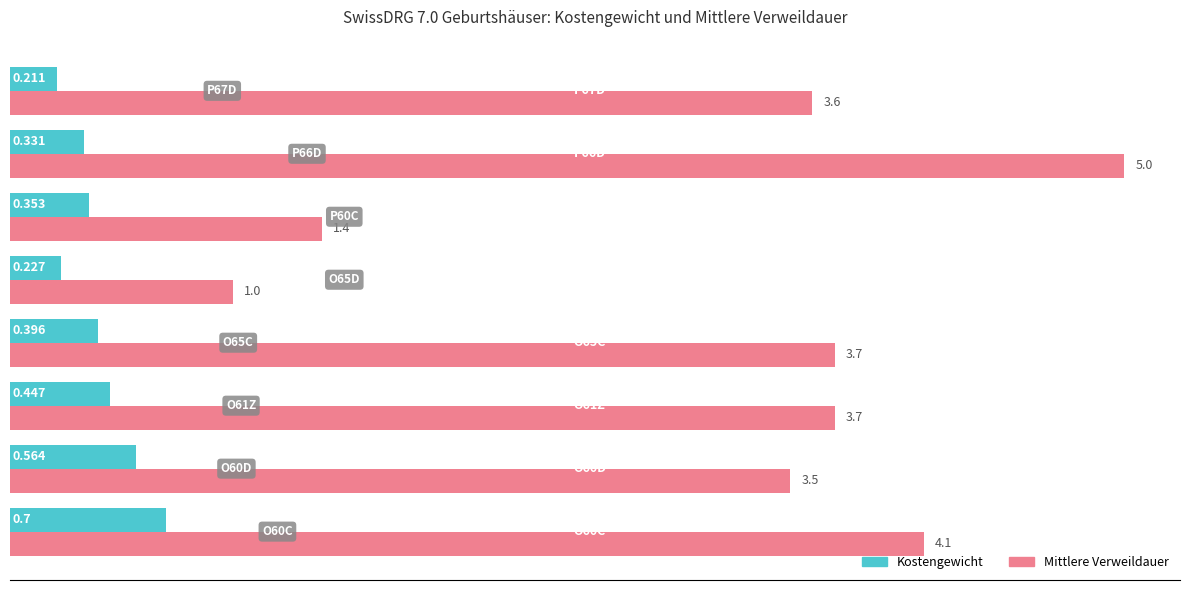

Which series has the largest total across all categories?

Mittlere Verweildauer